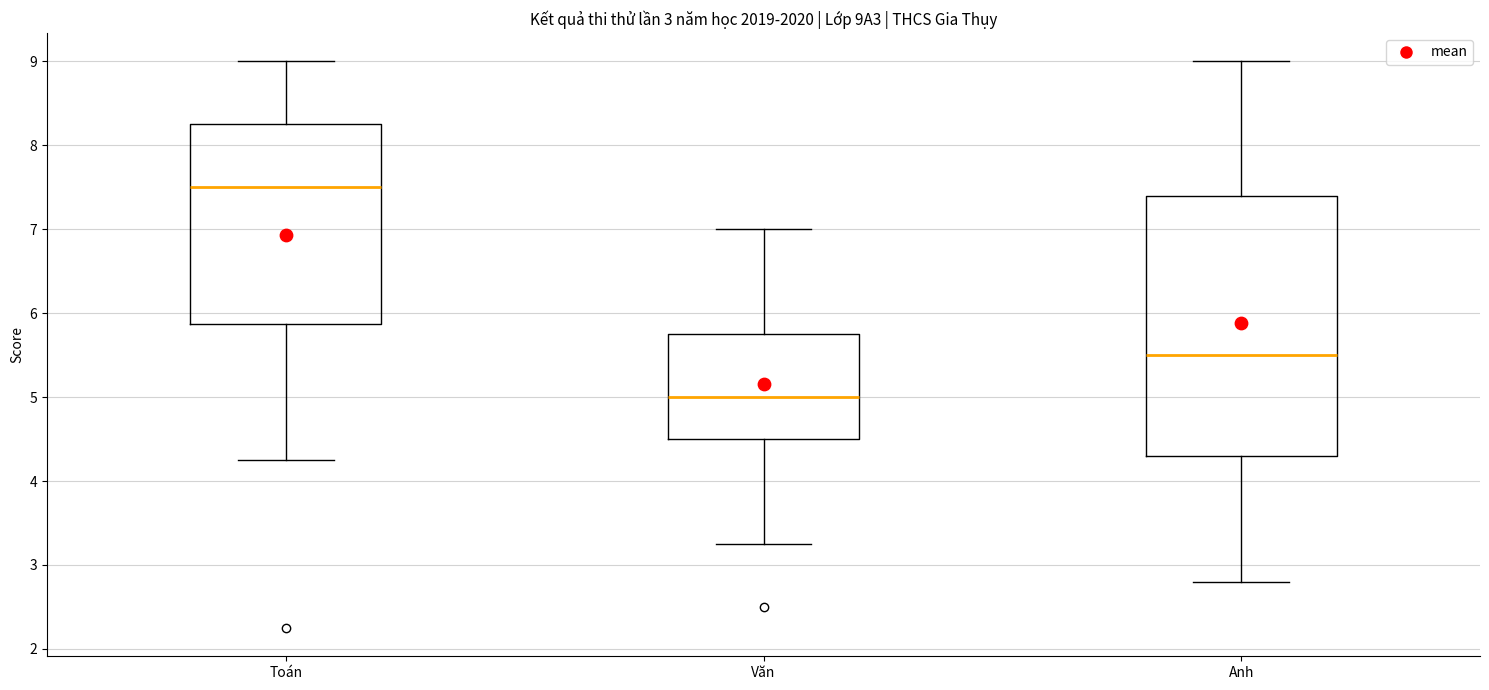

Where is the upper edge of the box for Anh on the y-axis? The values are not printed on the chart, so give them approximately, as read against the axis.

7.4